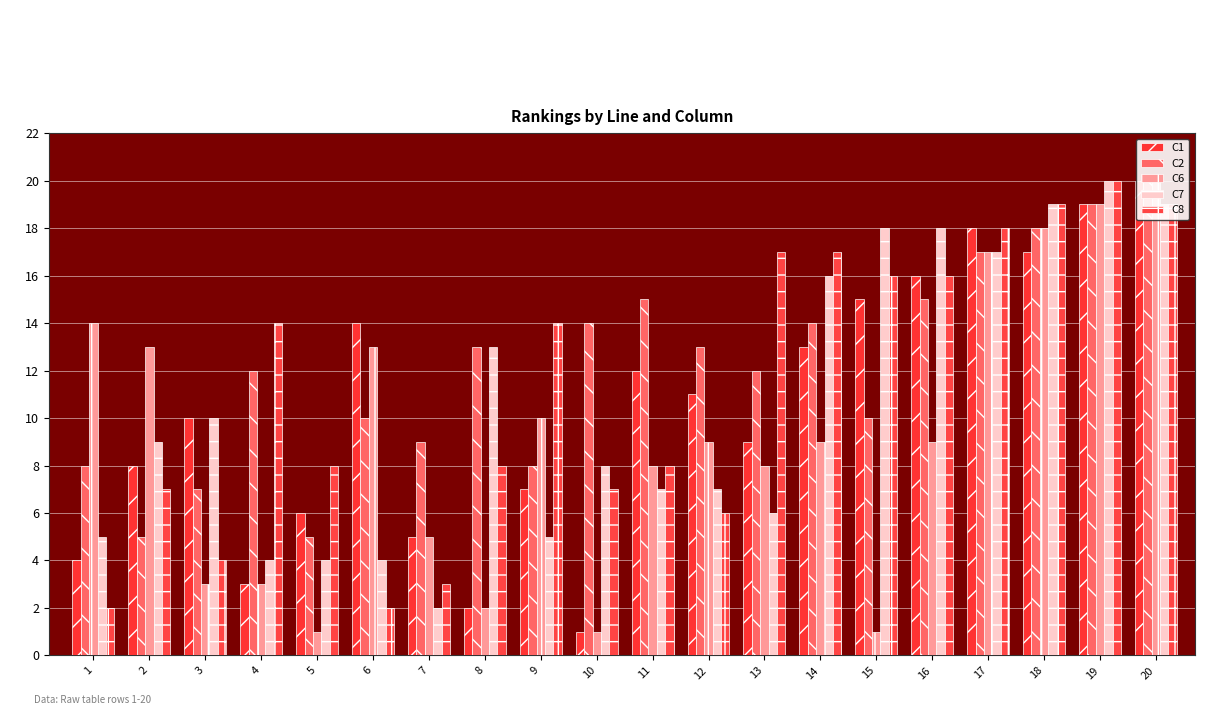

The C6 series shows 1 at 5. True or false?

True